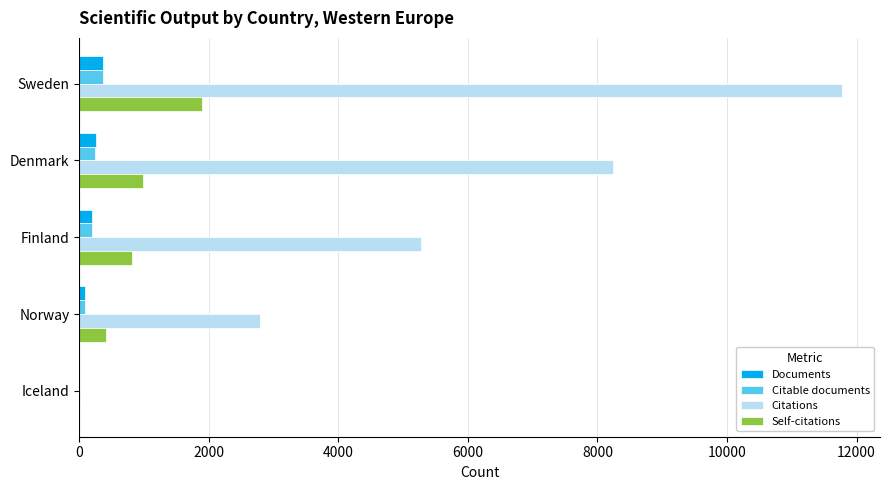

Between Denmark and Norway, which series saw the biggest shift?

Citations